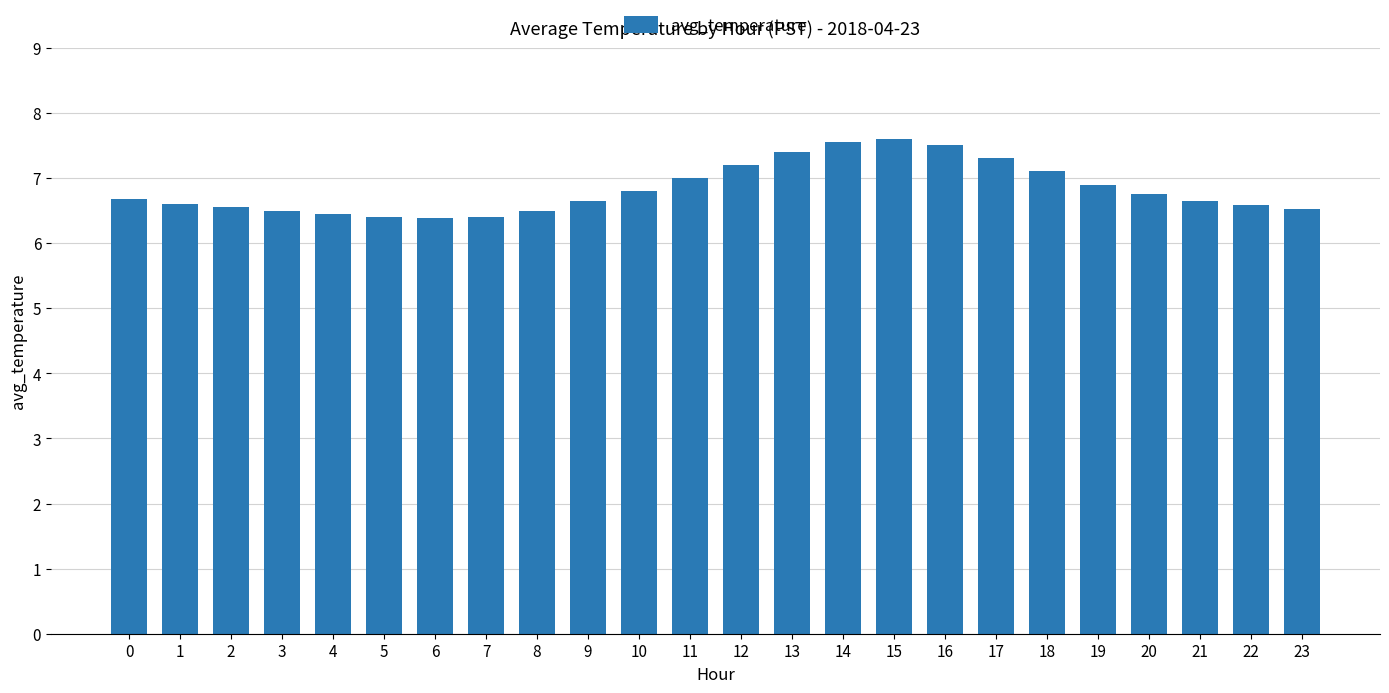

What is the greatest value displayed?

7.6